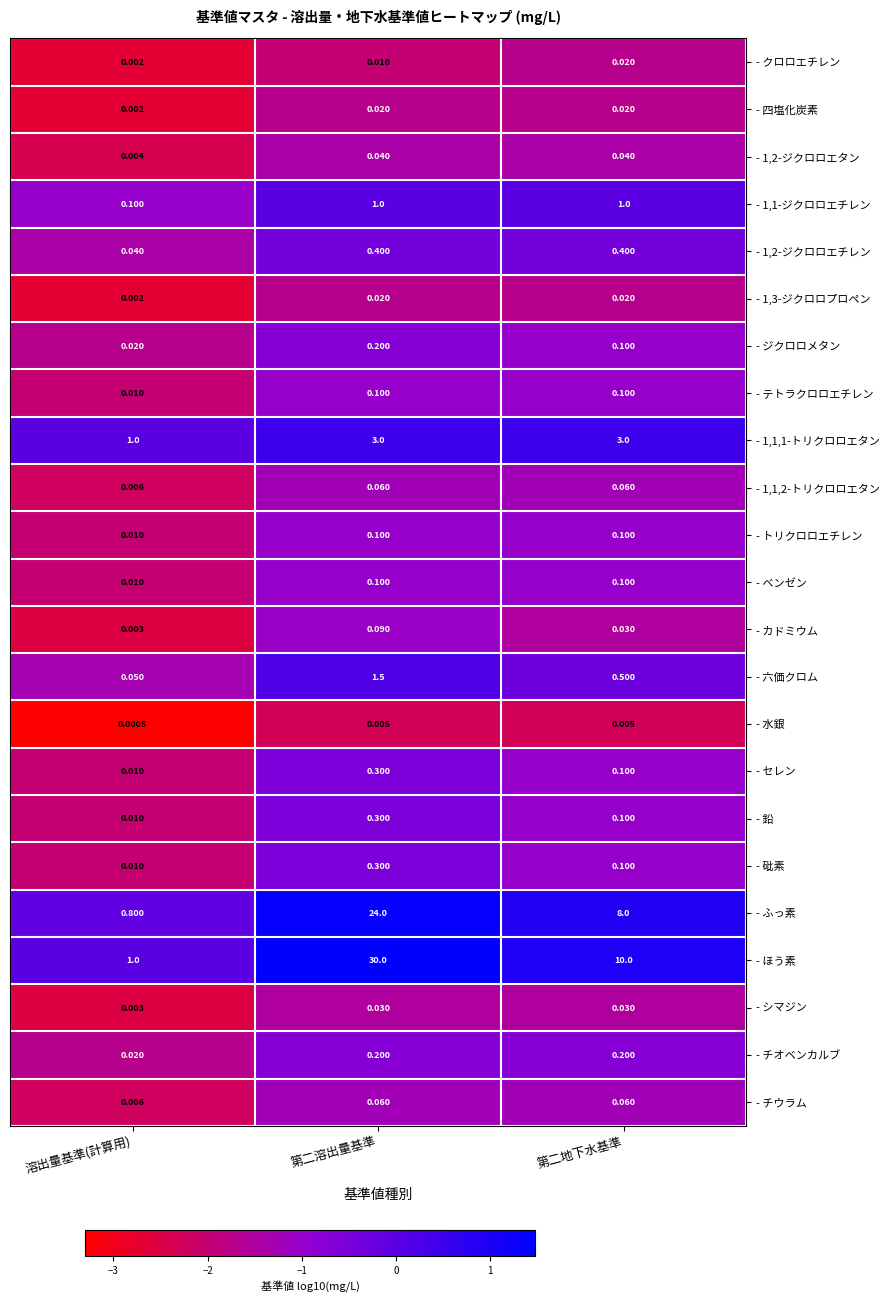

At which label is - ほう素 closest to 15?

第二地下水基準